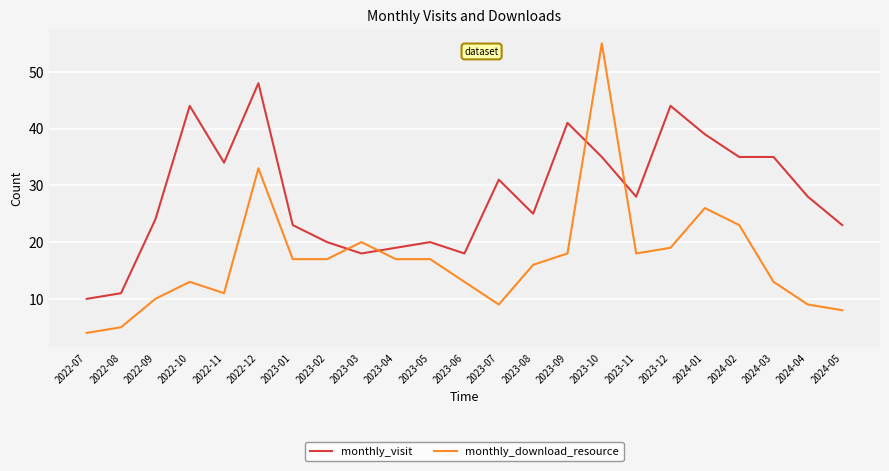

At which category is the sum across all series the highest?

2023-10